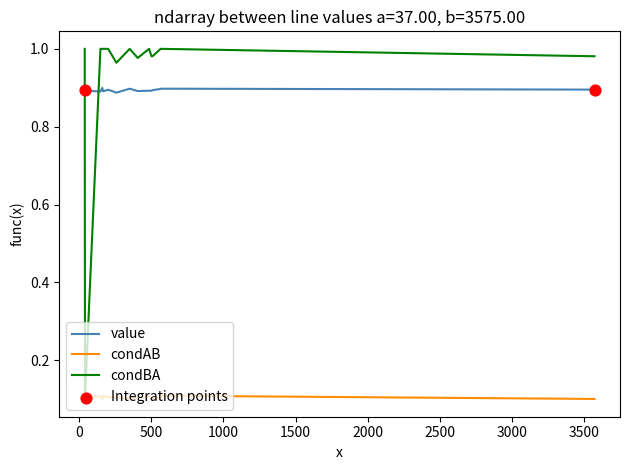

Which series has the largest range (max minus min)?

condBA